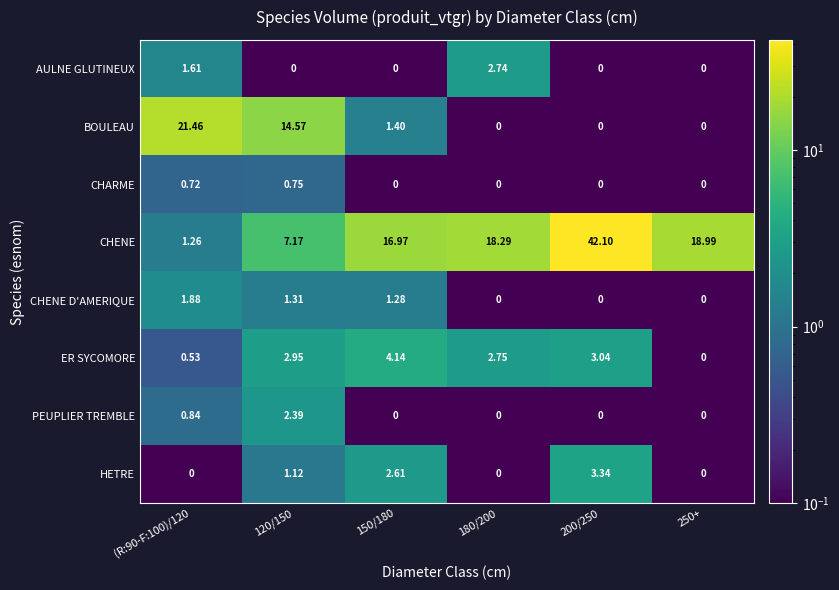

Rank the series by their maximum value, from lowest to highest.

CHARME, CHENE D'AMERIQUE, PEUPLIER TREMBLE, AULNE GLUTINEUX, HETRE, ER SYCOMORE, BOULEAU, CHENE